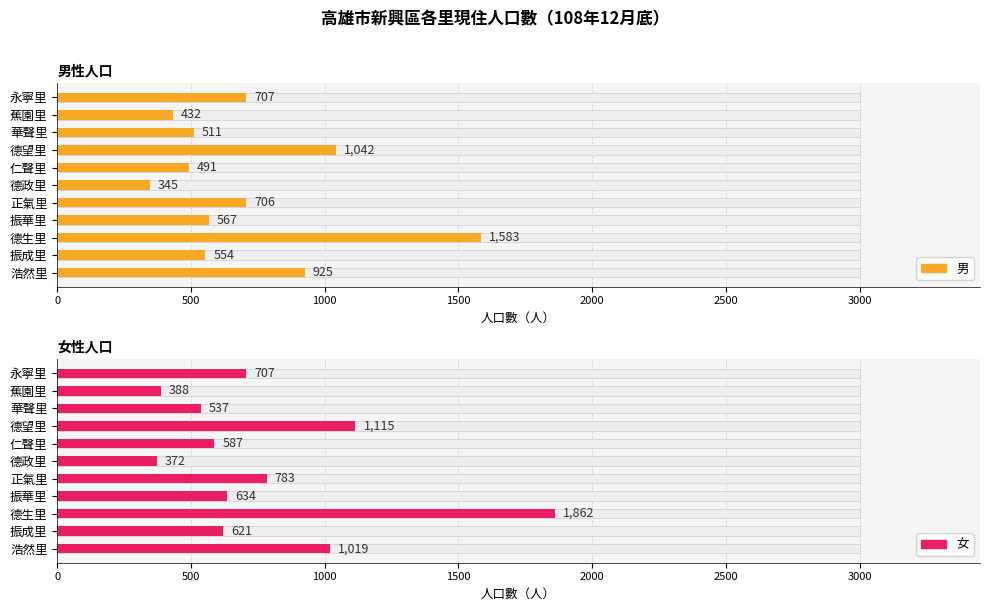

How many values in the 男 series exceed 567?

5